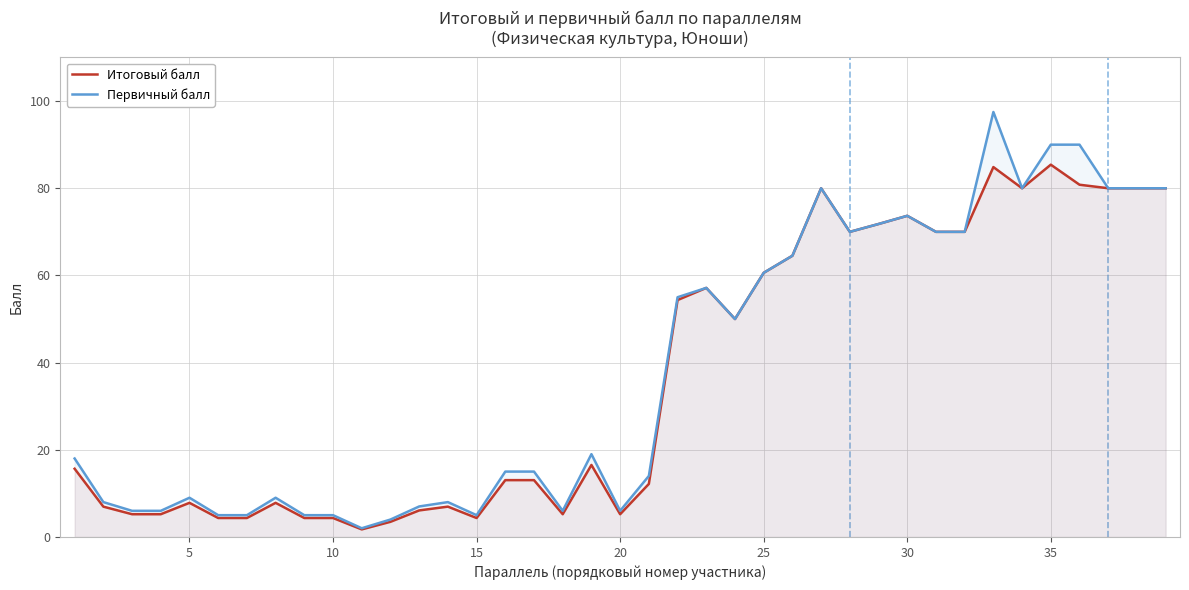

Reading left to right, extract all data points from this chart.

Итоговый балл: 15.7	7.0	5.2	5.2	7.8	4.3	4.3	7.8	4.3	4.3	1.7	3.5	6.1	7.0	4.3	13.0	13.0	5.2	16.5	5.2	12.2	54.4	57.1	50.0	60.6	64.5	80.0	70.0	71.8	73.7	70.0	70.0	84.9	80.0	85.4	80.8	80.0	80.0	80.0
Первичный балл: 18.0	8.0	6.0	6.0	9.0	5.0	5.0	9.0	5.0	5.0	2.0	4.0	7.0	8.0	5.0	15.0	15.0	6.0	19.0	6.0	14.0	55.0	57.1	50.0	60.6	64.5	80.0	70.0	71.8	73.7	70.0	70.0	97.5	80.0	90.0	90.0	80.0	80.0	80.0